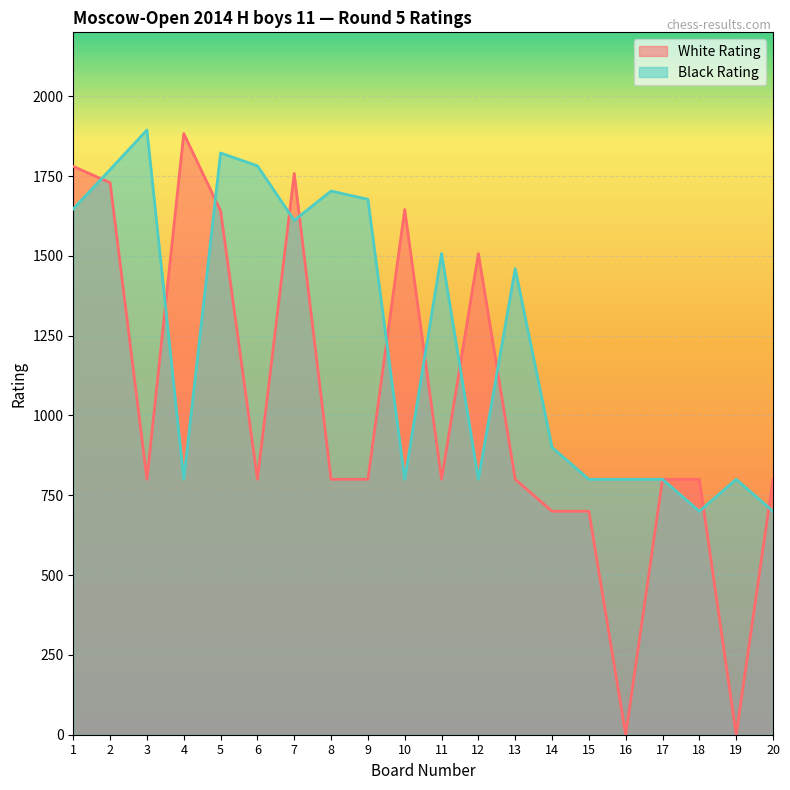

Does the chart display data point markers on the line(s)?

No